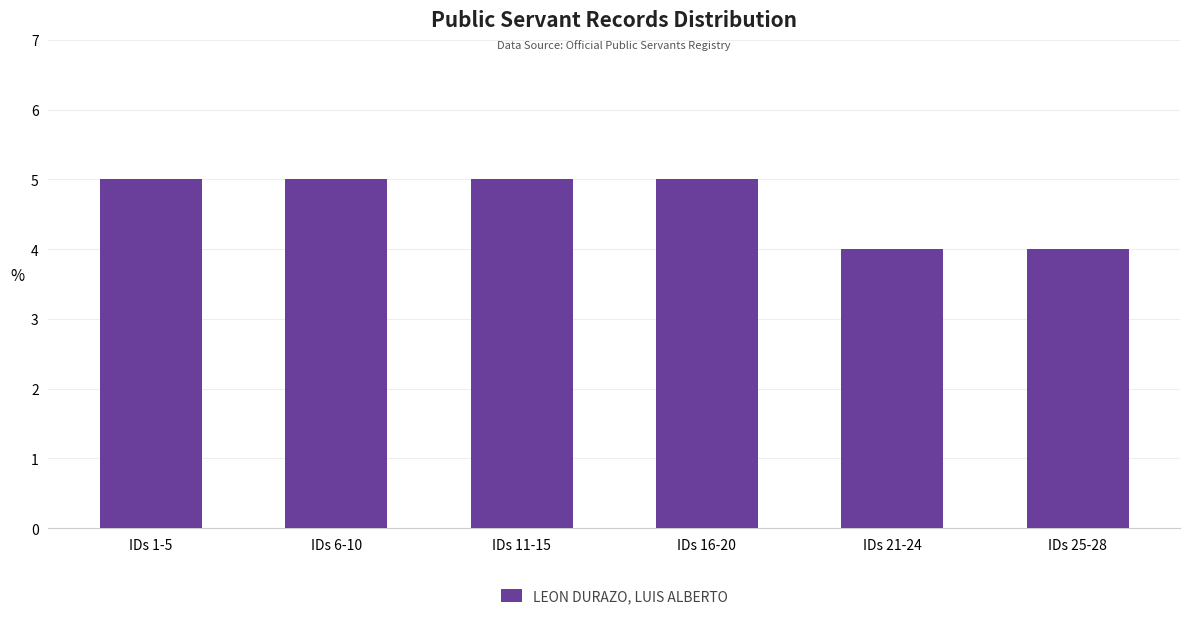

True or false: the data shows 5 at IDs 11-15.

True